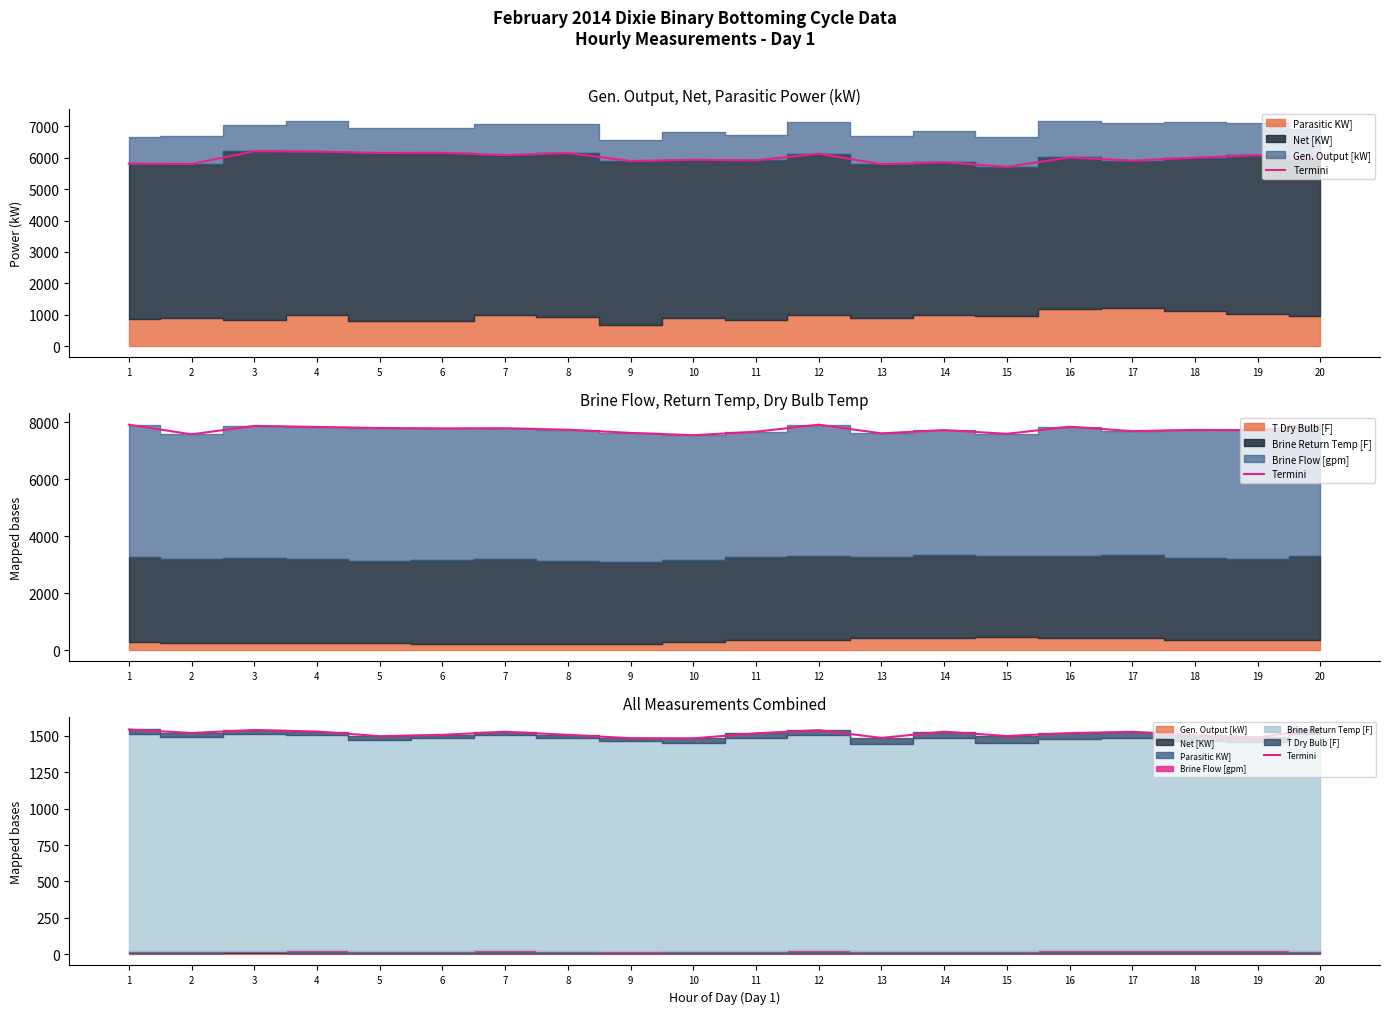

Rank the categories by value from lowest to highest.

10, 9, 13, 19, 5, 15, 18, 6, 8, 11, 16, 2, 17, 7, 14, 4, 12, 3, 1, 20